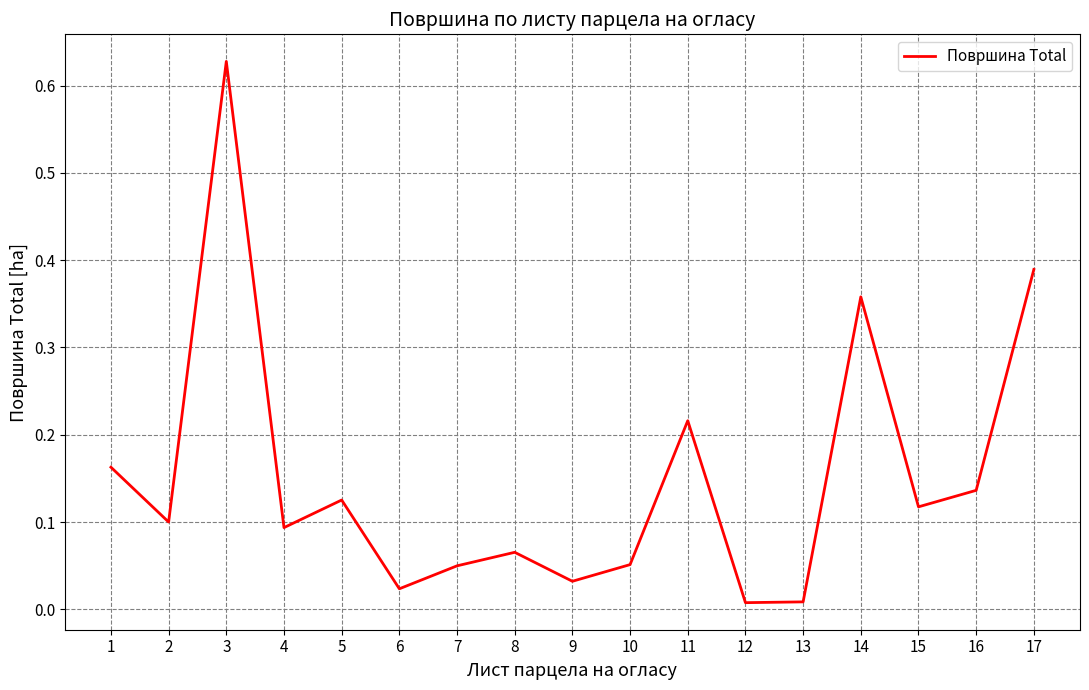

The chart shows a value of 0.0 at 8. True or false?

False